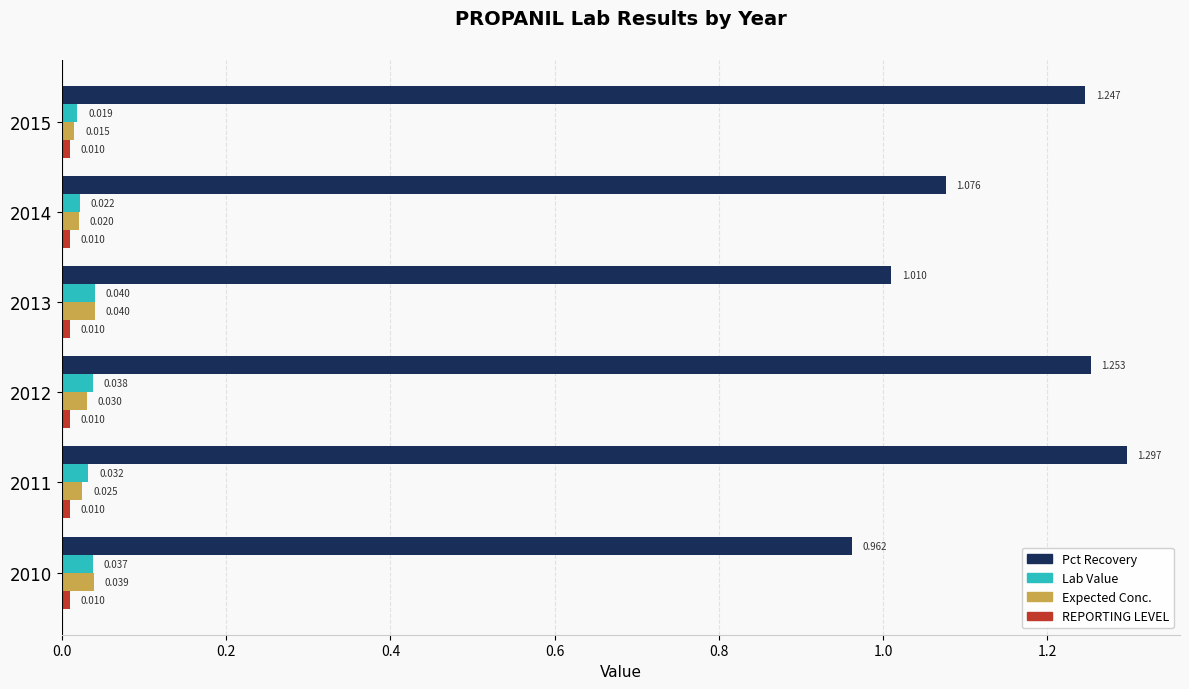

Between 2011 and 2014, which series saw the biggest shift?

Pct Recovery